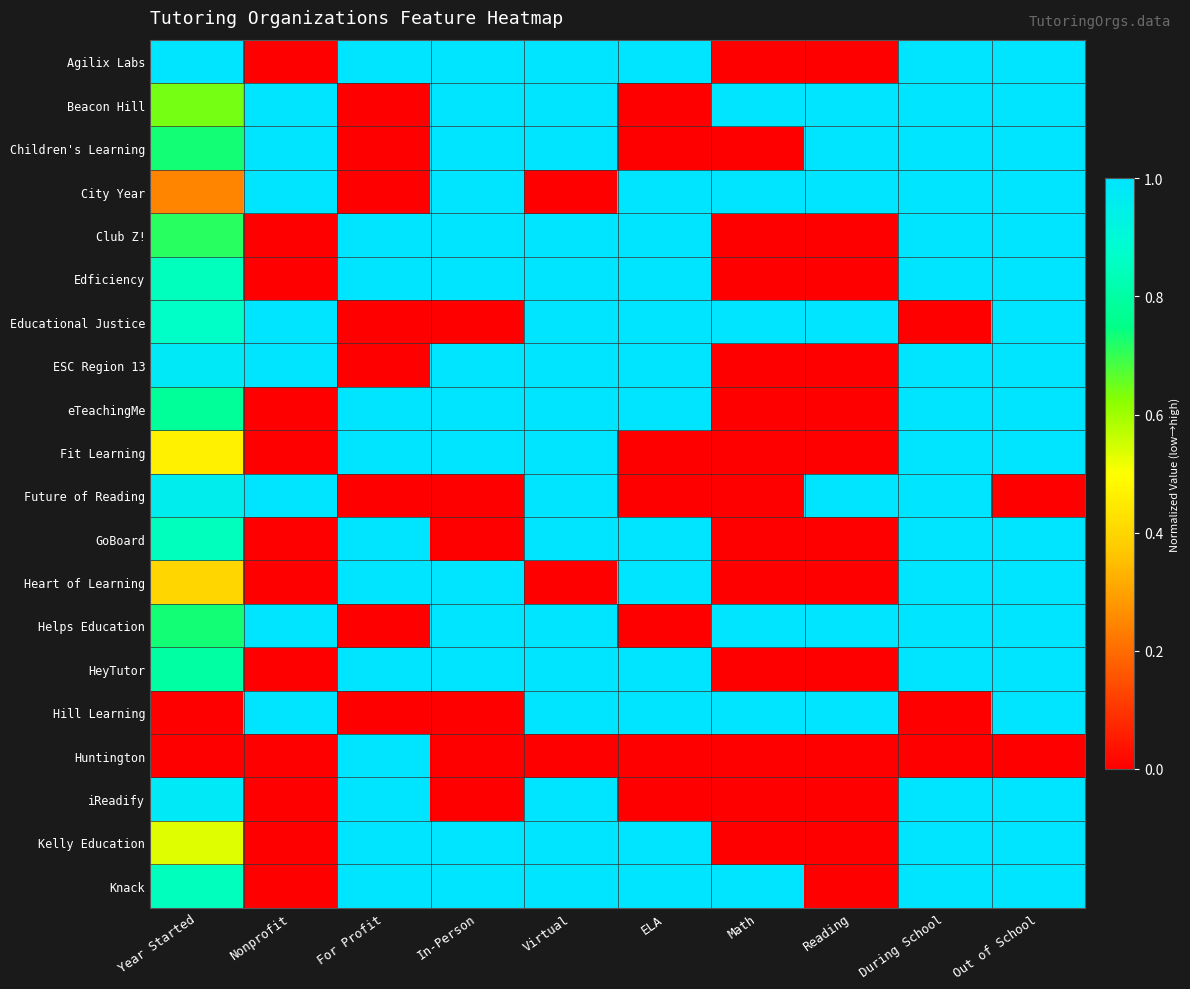

Reading left to right, what are all the values shown in this chart?

Agilix Labs: Year Started=1.0	Nonprofit=0.0	For Profit=1.0	In-Person=1.0	Virtual=1.0	ELA=1.0	Math=0.0	Reading=0.0	During School=1.0	Out of School=1.0
Beacon Hill: Year Started=0.6	Nonprofit=1.0	For Profit=0.0	In-Person=1.0	Virtual=1.0	ELA=0.0	Math=1.0	Reading=1.0	During School=1.0	Out of School=1.0
Children's Learning: Year Started=0.7	Nonprofit=1.0	For Profit=0.0	In-Person=1.0	Virtual=1.0	ELA=0.0	Math=0.0	Reading=1.0	During School=1.0	Out of School=1.0
City Year: Year Started=0.2	Nonprofit=1.0	For Profit=0.0	In-Person=1.0	Virtual=0.0	ELA=1.0	Math=1.0	Reading=1.0	During School=1.0	Out of School=1.0
Club Z!: Year Started=0.7	Nonprofit=0.0	For Profit=1.0	In-Person=1.0	Virtual=1.0	ELA=1.0	Math=0.0	Reading=0.0	During School=1.0	Out of School=1.0
Edficiency: Year Started=0.8	Nonprofit=0.0	For Profit=1.0	In-Person=1.0	Virtual=1.0	ELA=1.0	Math=0.0	Reading=0.0	During School=1.0	Out of School=1.0
Educational Justice: Year Started=0.9	Nonprofit=1.0	For Profit=0.0	In-Person=0.0	Virtual=1.0	ELA=1.0	Math=1.0	Reading=1.0	During School=0.0	Out of School=1.0
ESC Region 13: Year Started=1.0	Nonprofit=1.0	For Profit=0.0	In-Person=1.0	Virtual=1.0	ELA=1.0	Math=0.0	Reading=0.0	During School=1.0	Out of School=1.0
eTeachingMe: Year Started=0.8	Nonprofit=0.0	For Profit=1.0	In-Person=1.0	Virtual=1.0	ELA=1.0	Math=0.0	Reading=0.0	During School=1.0	Out of School=1.0
Fit Learning: Year Started=0.5	Nonprofit=0.0	For Profit=1.0	In-Person=1.0	Virtual=1.0	ELA=0.0	Math=0.0	Reading=0.0	During School=1.0	Out of School=1.0
Future of Reading: Year Started=1.0	Nonprofit=1.0	For Profit=0.0	In-Person=0.0	Virtual=1.0	ELA=0.0	Math=0.0	Reading=1.0	During School=1.0	Out of School=0.0
GoBoard: Year Started=0.8	Nonprofit=0.0	For Profit=1.0	In-Person=0.0	Virtual=1.0	ELA=1.0	Math=0.0	Reading=0.0	During School=1.0	Out of School=1.0
Heart of Learning: Year Started=0.4	Nonprofit=0.0	For Profit=1.0	In-Person=1.0	Virtual=0.0	ELA=1.0	Math=0.0	Reading=0.0	During School=1.0	Out of School=1.0
Helps Education: Year Started=0.7	Nonprofit=1.0	For Profit=0.0	In-Person=1.0	Virtual=1.0	ELA=0.0	Math=1.0	Reading=1.0	During School=1.0	Out of School=1.0
HeyTutor: Year Started=0.8	Nonprofit=0.0	For Profit=1.0	In-Person=1.0	Virtual=1.0	ELA=1.0	Math=0.0	Reading=0.0	During School=1.0	Out of School=1.0
Hill Learning: Year Started=0.0	Nonprofit=1.0	For Profit=0.0	In-Person=0.0	Virtual=1.0	ELA=1.0	Math=1.0	Reading=1.0	During School=0.0	Out of School=1.0
Huntington: Year Started=0.0	Nonprofit=0.0	For Profit=1.0	In-Person=0.0	Virtual=0.0	ELA=0.0	Math=0.0	Reading=0.0	During School=0.0	Out of School=0.0
iReadify: Year Started=1.0	Nonprofit=0.0	For Profit=1.0	In-Person=0.0	Virtual=1.0	ELA=0.0	Math=0.0	Reading=0.0	During School=1.0	Out of School=1.0
Kelly Education: Year Started=0.5	Nonprofit=0.0	For Profit=1.0	In-Person=1.0	Virtual=1.0	ELA=1.0	Math=0.0	Reading=0.0	During School=1.0	Out of School=1.0
Knack: Year Started=0.8	Nonprofit=0.0	For Profit=1.0	In-Person=1.0	Virtual=1.0	ELA=1.0	Math=1.0	Reading=0.0	During School=1.0	Out of School=1.0